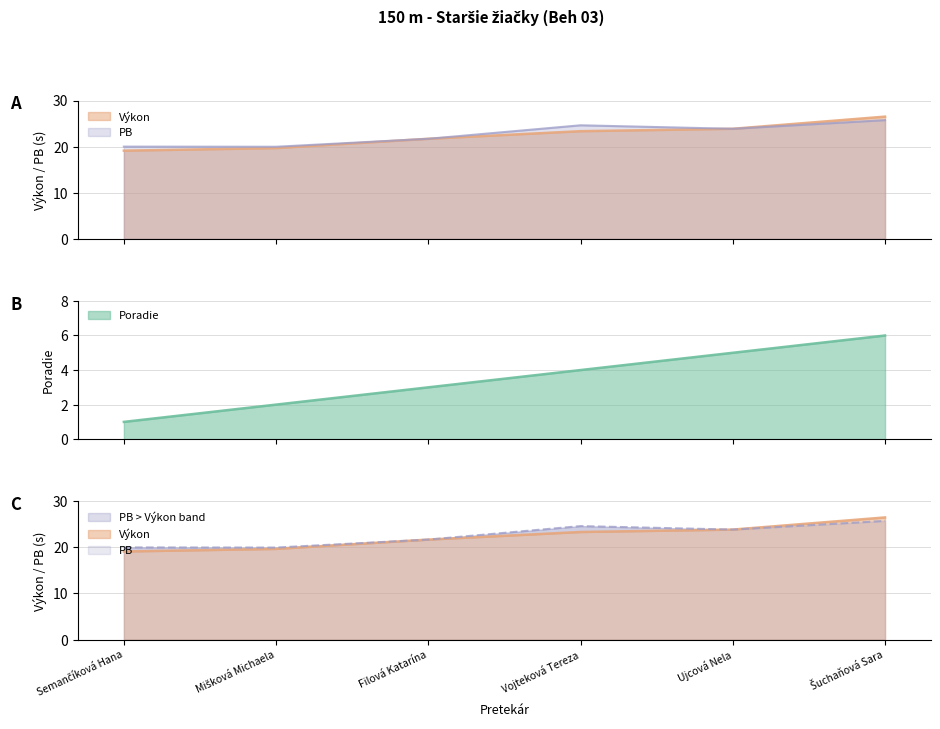

What is the value of the Výkon point at the 5th from the left?

23.9